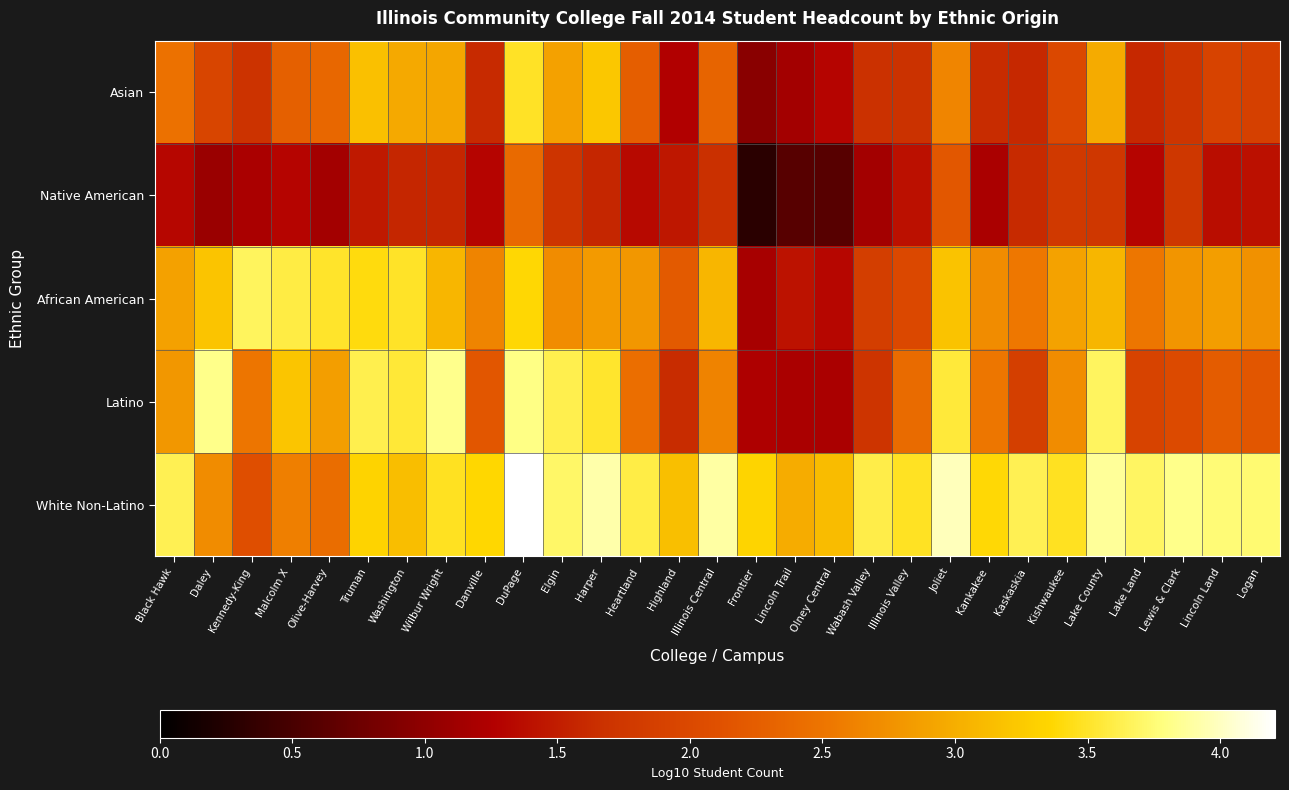

What is the total value across all series at Malcolm X?

13.0